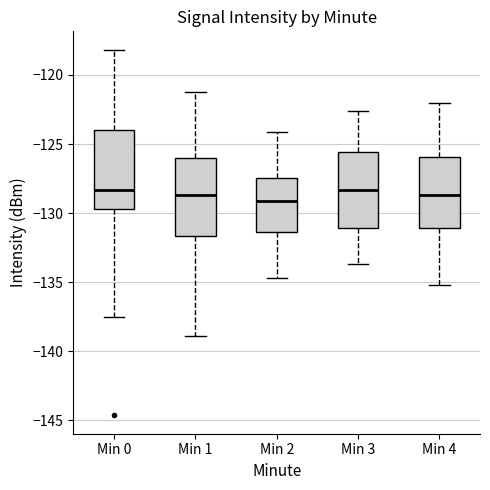

Reading left to right, transcribe this box plot: for each box, give where its median line is, the range the box spans, and where its two whiskers end, as read against the y-axis. The values are not printed on the chart, so give them approximately, as read against the axis.

Min 0: median -128.5, box -129.5 to -124.0, whiskers -137.5 to -118.0
Min 1: median -128.5, box -131.5 to -126.0, whiskers -139.0 to -121.5
Min 2: median -129.0, box -131.5 to -127.5, whiskers -134.5 to -124.0
Min 3: median -128.5, box -131.0 to -125.5, whiskers -133.5 to -122.5
Min 4: median -128.5, box -131.0 to -126.0, whiskers -135.0 to -122.0